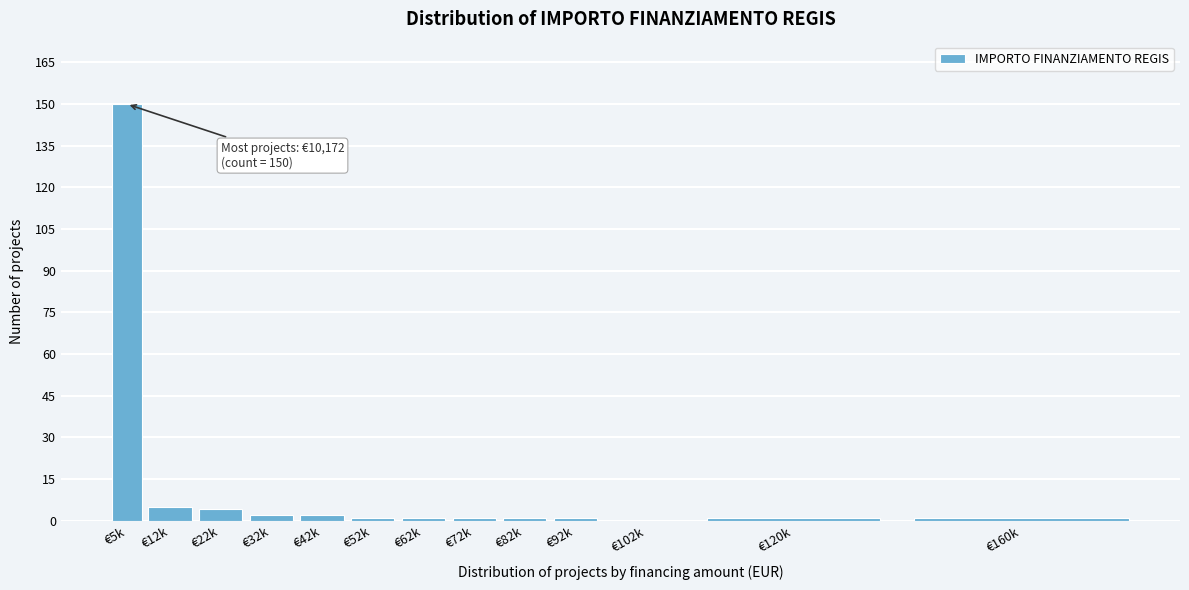

What is the sum of all values?

170